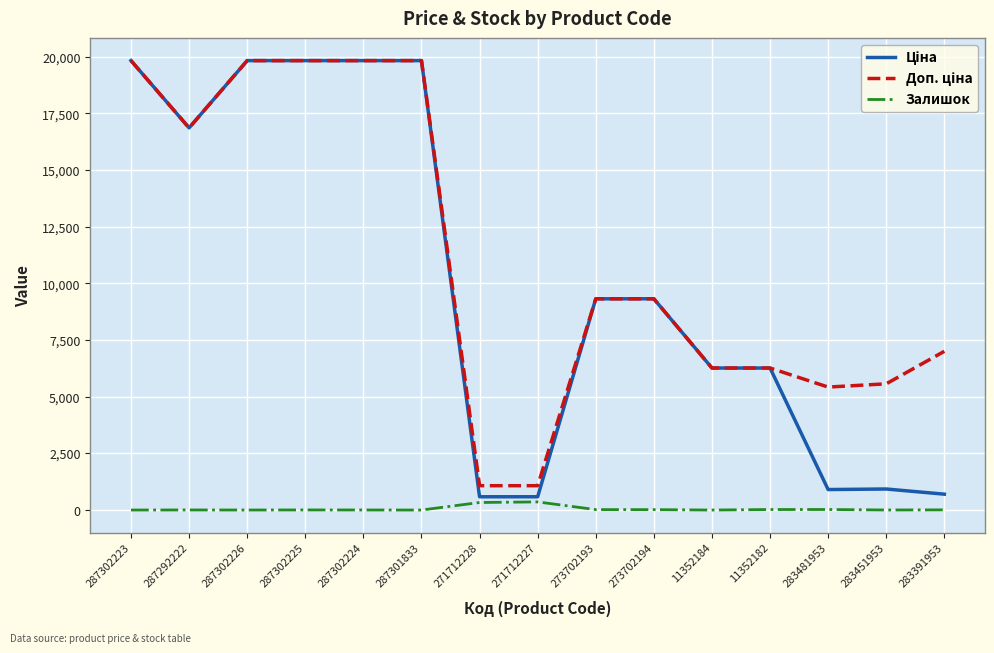

Is it true that Залишок equals 359.0 at 271712227?

True